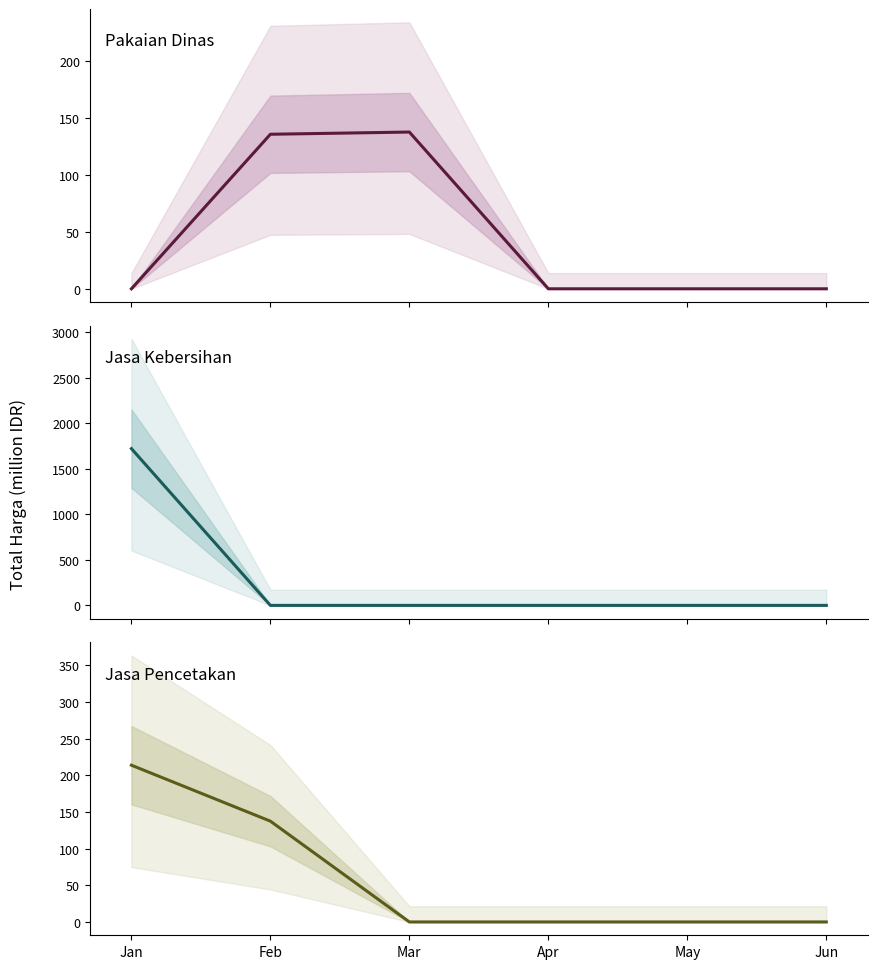

What is the maximum value shown in the chart?

1720.7